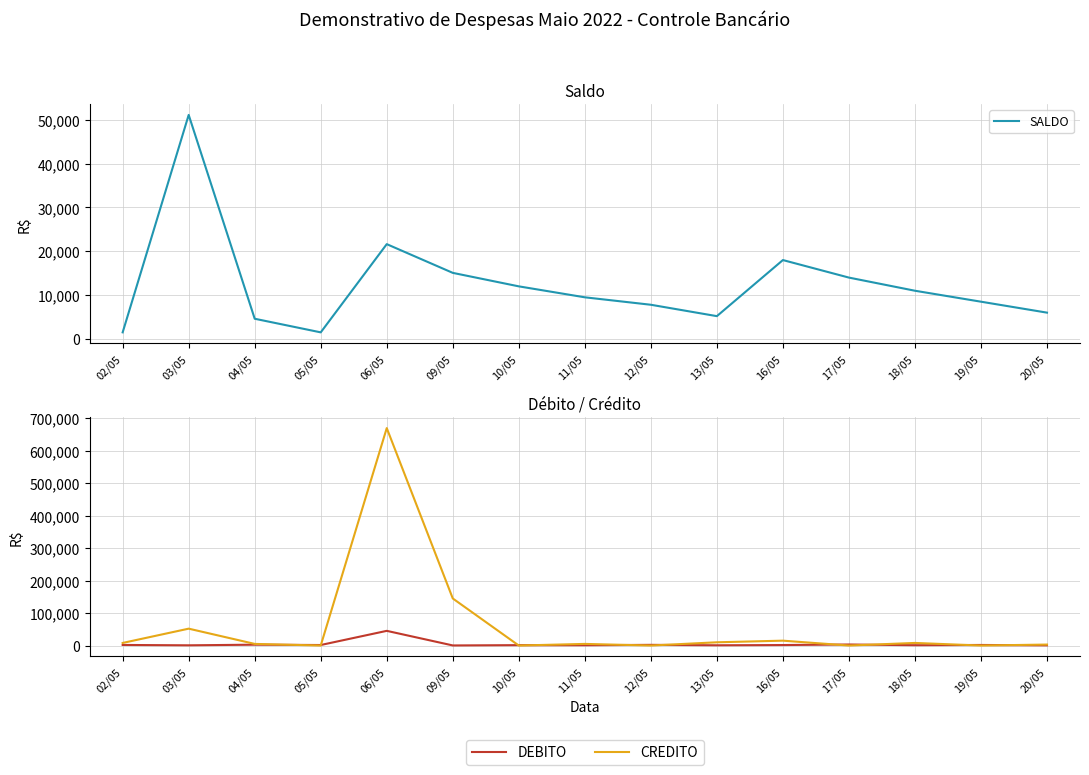

True or false: SALDO and DEBITO cross at least once.

True